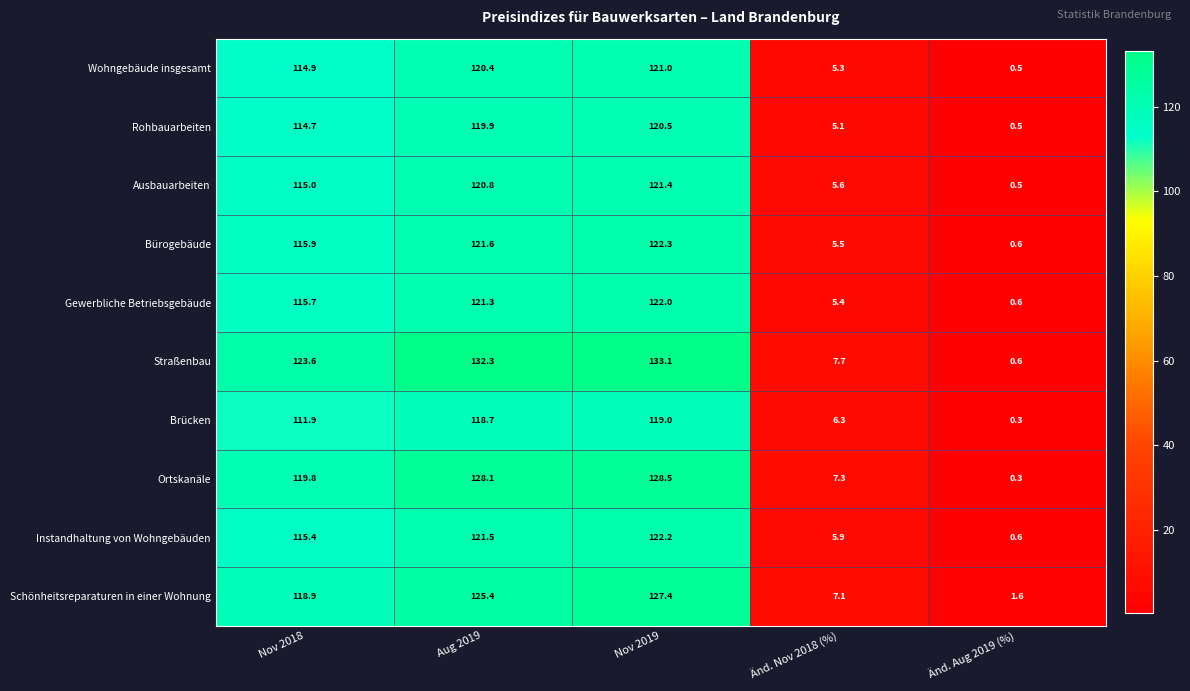

At which label does Straßenbau reach its minimum?

Änd. Aug 2019 (%)